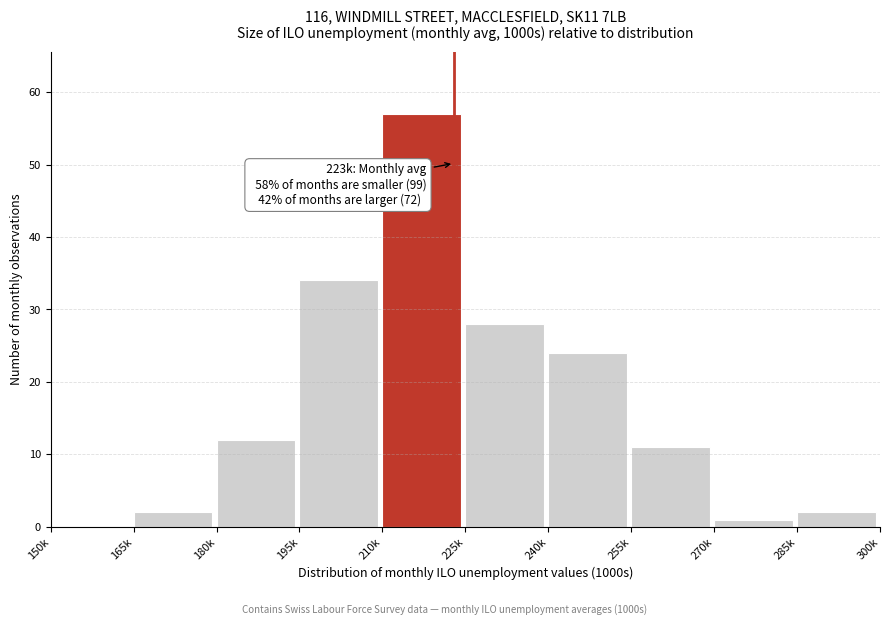

Reading left to right, list all the values displayed in this chart.

150k=0	165k=2	180k=12	195k=34	210k=57	225k=28	240k=24	255k=11	270k=1	285k=2